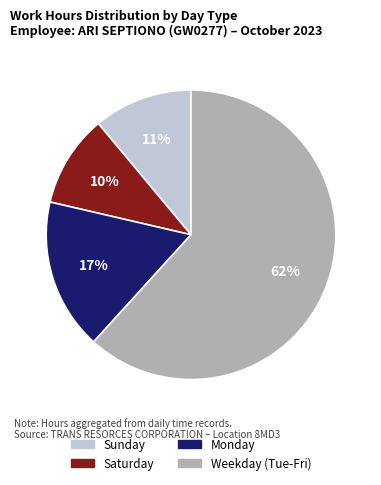

To the nearest percent, what is the average slice percentage?

25%